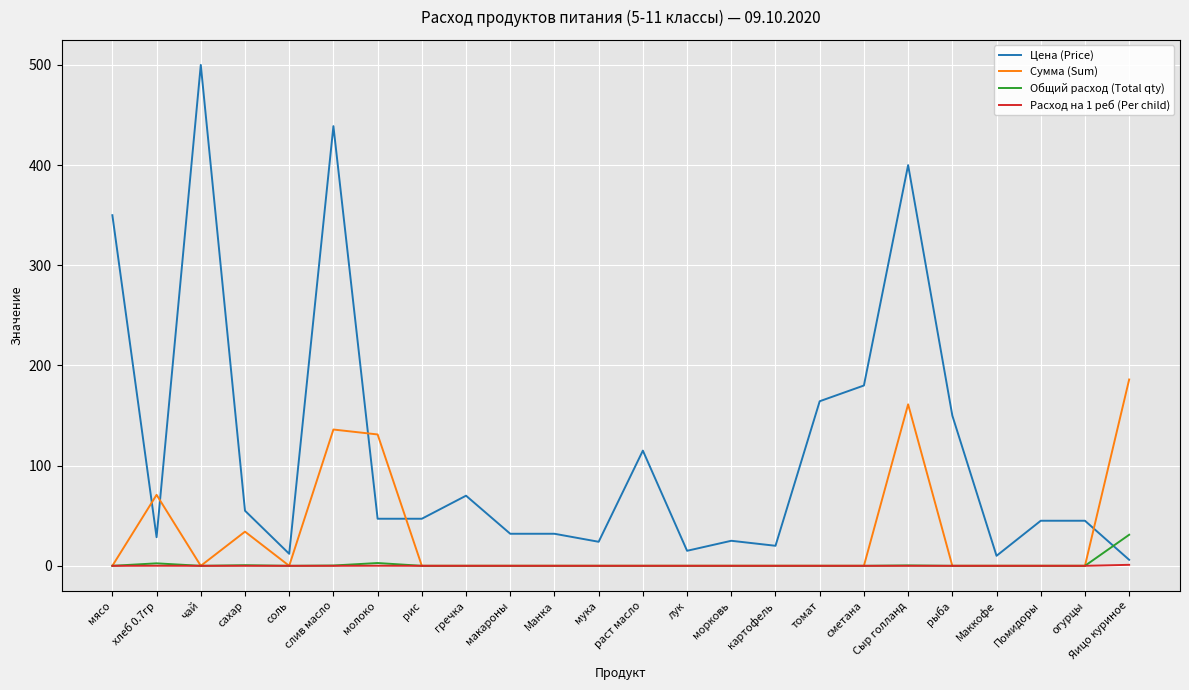

At which label does Цена (Price) reach its peak?

чай